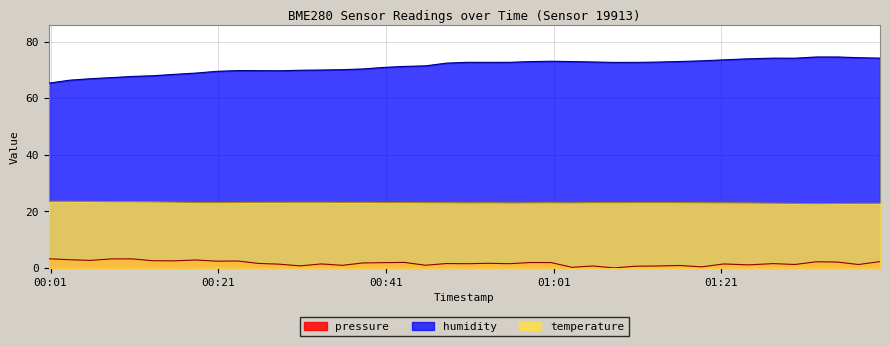

Reading left to right, transcribe all the data shown in this chart.

pressure: 3.2	2.9	2.6	3.2	3.2	2.5	2.5	2.8	2.4	2.4	1.6	1.3	0.7	1.4	0.9	1.7	1.9	1.9	0.9	1.5	1.5	1.6	1.5	1.9	1.9	0.2	0.7	0.0	0.6	0.7	0.8	0.4	1.4	1.1	1.5	1.2	2.2	2.1	1.2	2.2
humidity: 65.3	66.3	66.9	67.2	67.7	67.9	68.4	68.8	69.5	69.8	69.7	69.7	69.9	69.9	70.1	70.3	70.9	71.2	71.4	72.4	72.7	72.7	72.7	72.9	73.0	72.9	72.8	72.6	72.6	72.7	73.0	73.2	73.5	73.9	74.1	74.1	74.5	74.5	74.3	74.1
temperature: 23.5	23.5	23.5	23.4	23.4	23.3	23.2	23.1	23.1	23.1	23.1	23.2	23.2	23.2	23.1	23.2	23.1	23.1	23.1	23.0	23.0	23.0	22.9	23.0	23.0	23.0	23.1	23.1	23.1	23.1	23.1	23.0	23.0	22.9	22.9	22.8	22.7	22.8	22.8	22.8